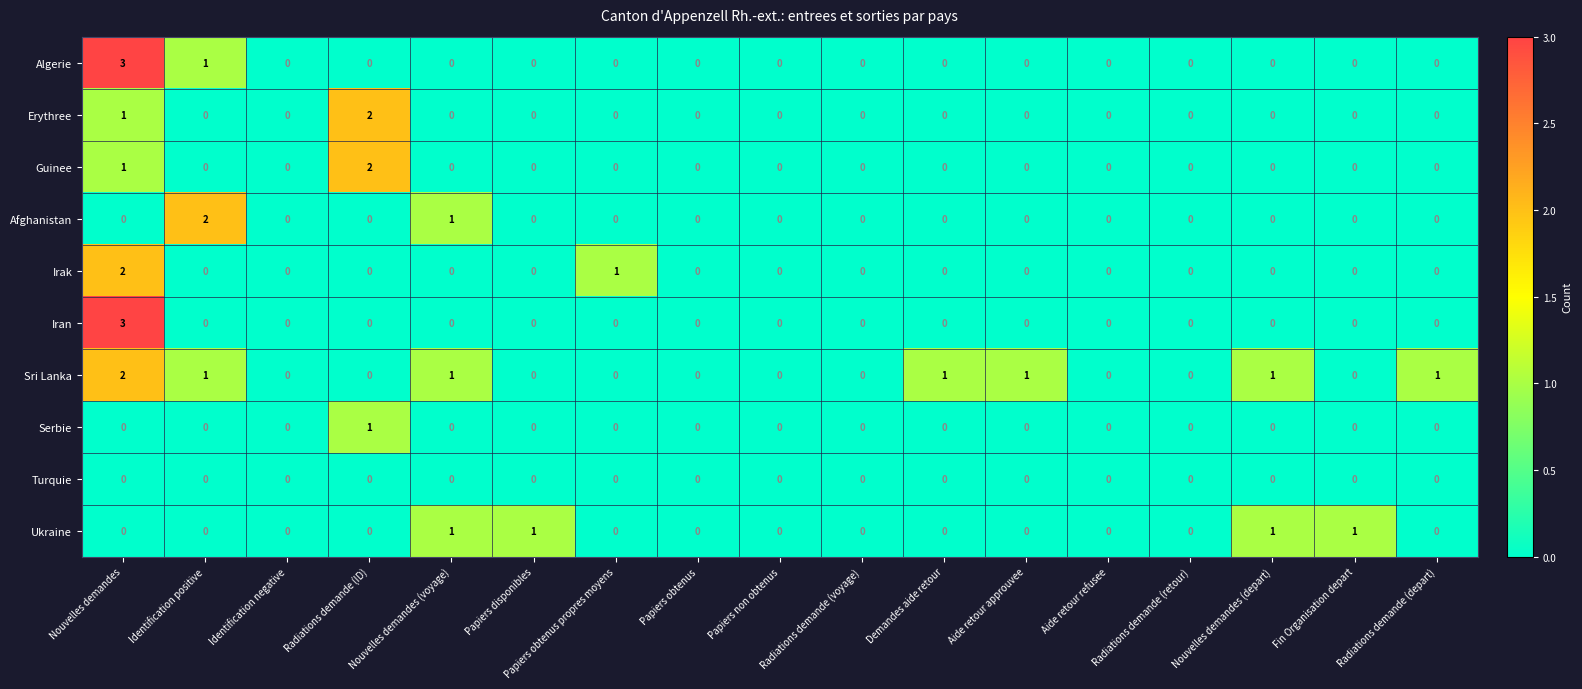

At which category is the sum across all series the highest?

Nouvelles demandes